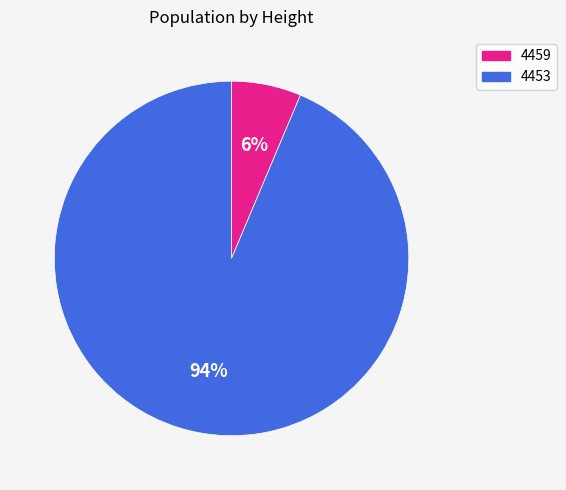

Is there any slice that represents more than half of the pie?

Yes